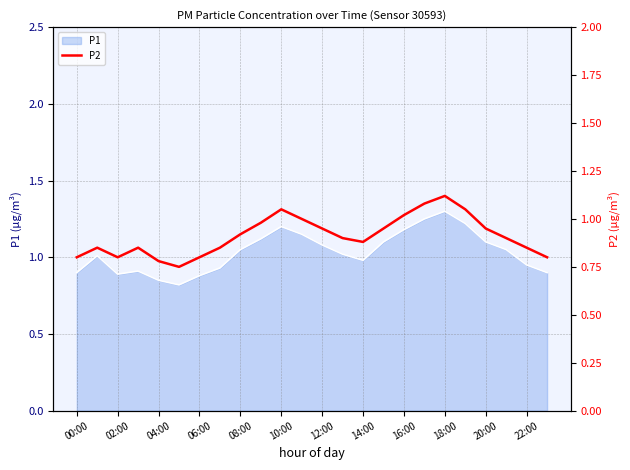

What is the ratio of the value at 13 to the value at 20:00?

0.9